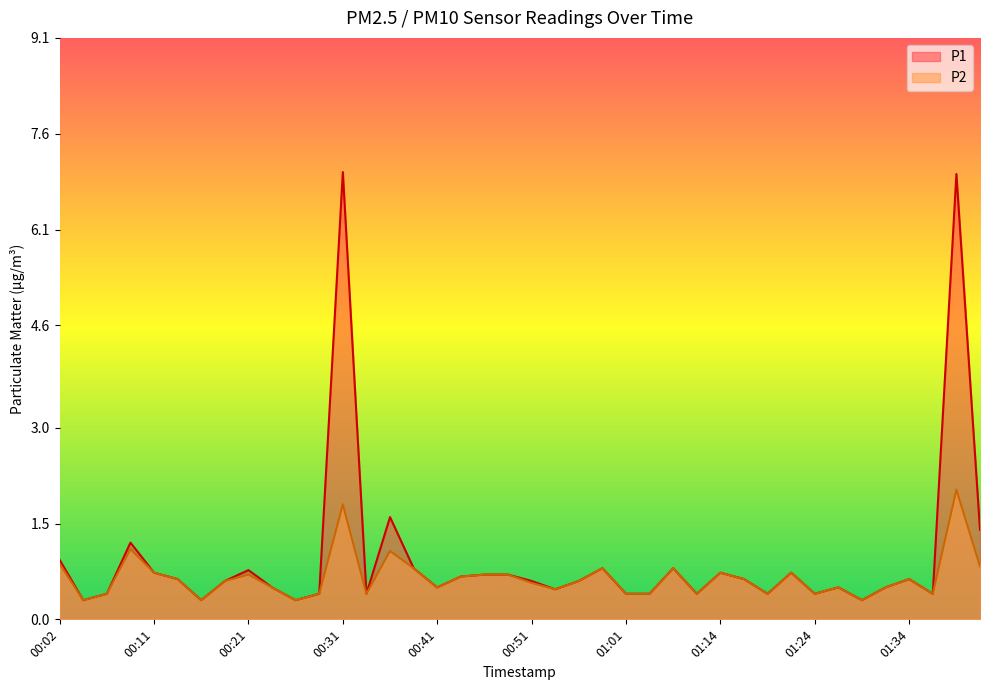

What value does the P1 series have at 00:56?

0.6